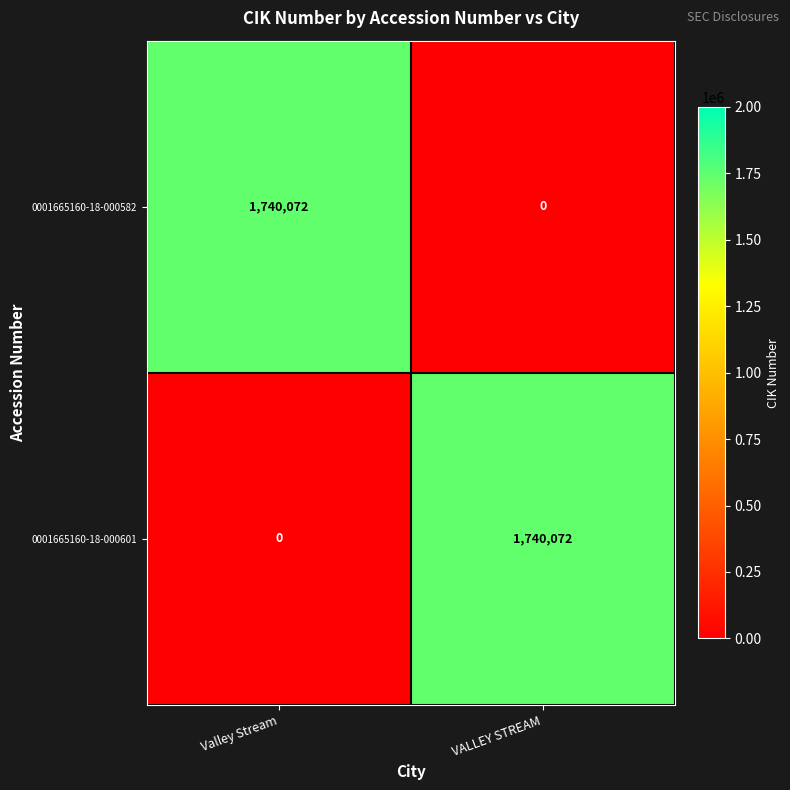

Which category has the highest value in the 0001665160-18-000582 series?

Valley Stream